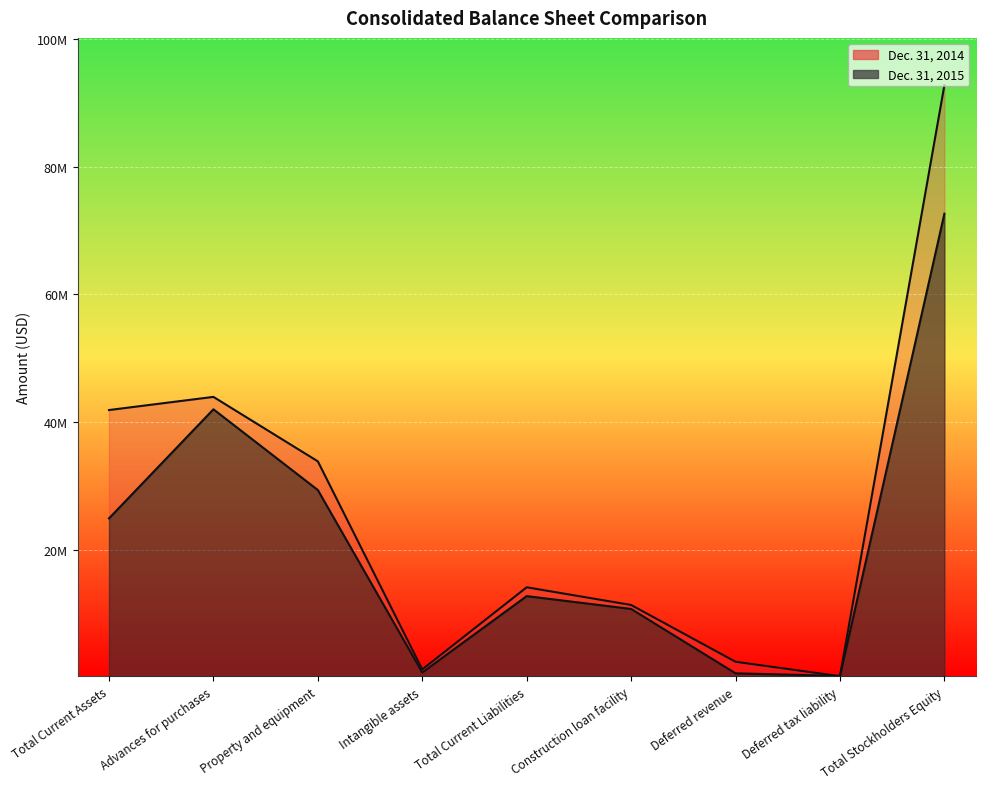

What position from the left is Advances for purchases?

2